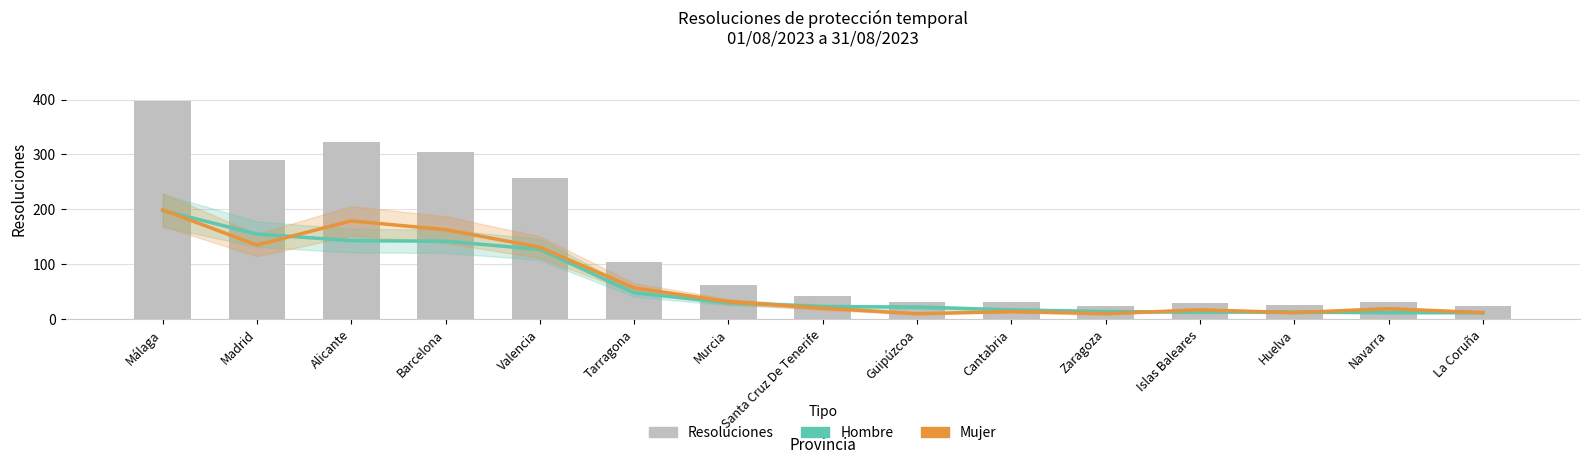

What is the label of the 3rd bar from the right?

Huelva